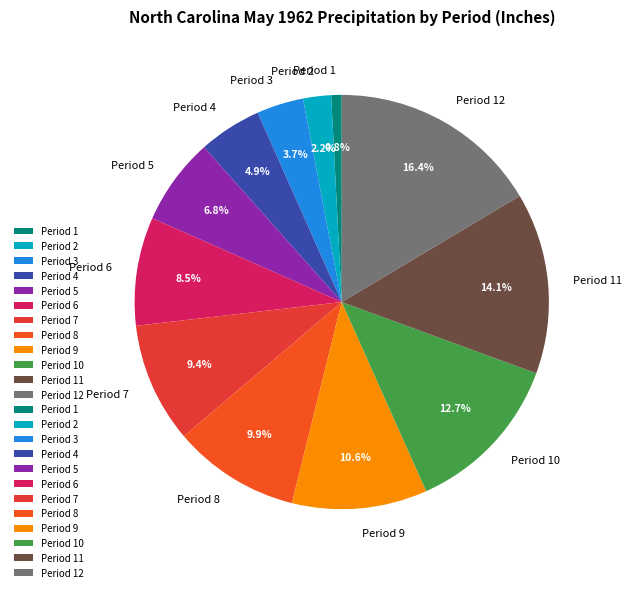

Which slice is the largest?

Period 12